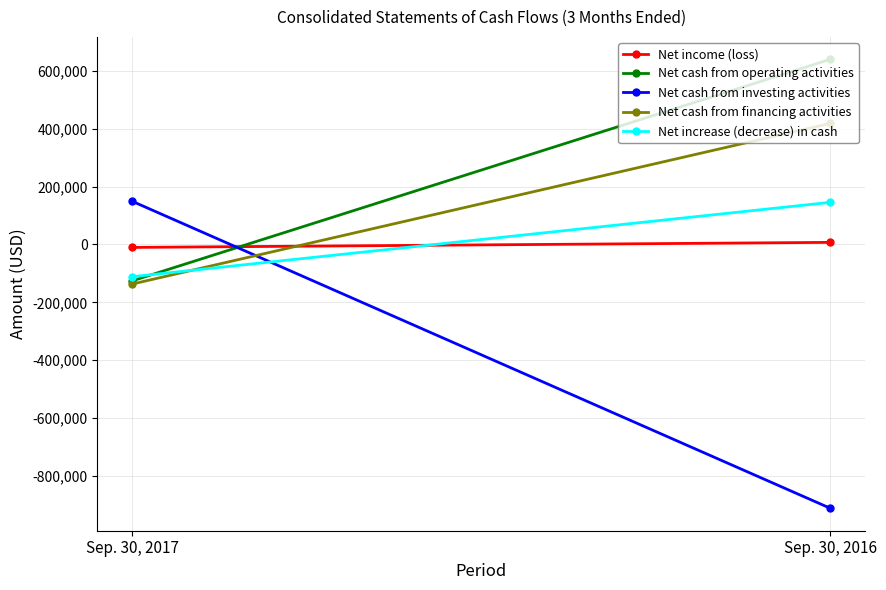

How many lines are shown in the chart?

5